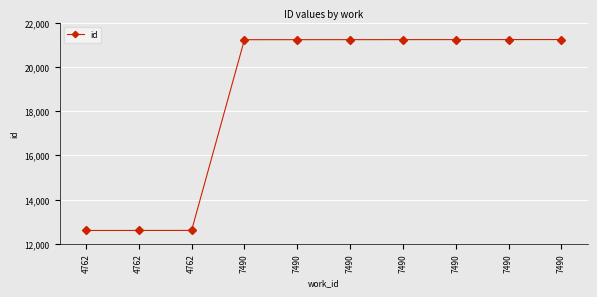

At which label is the value closest to 16923?

7490